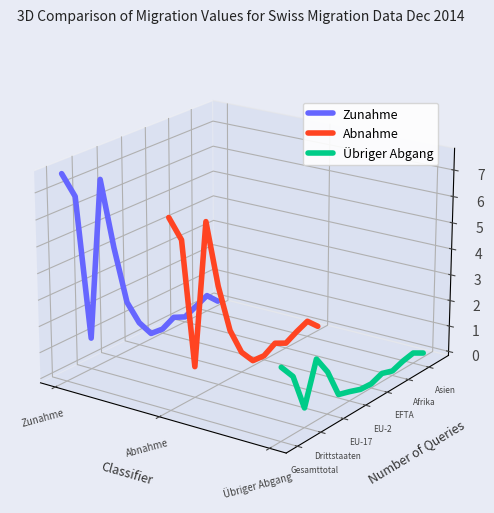

List the series in order of their overall mean, lowest first.

Übriger Abgang, Abnahme, Zunahme